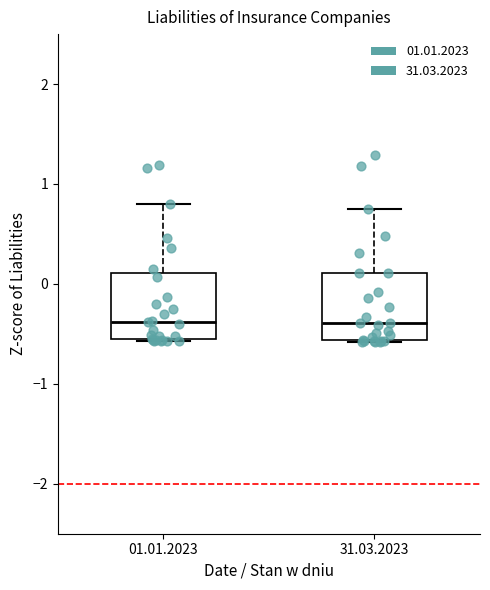

Where does the median line of the box for 31.03.2023 sit on the y-axis? The values are not printed on the chart, so give them approximately, as read against the axis.

-0.4